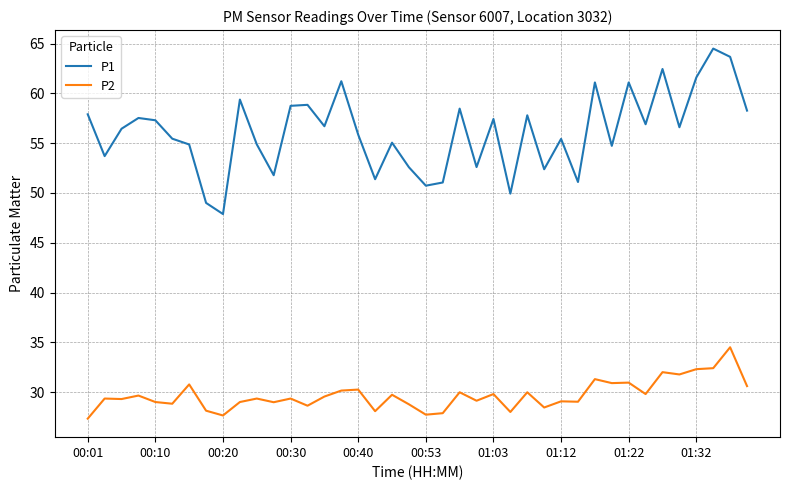

True or false: P2 and P1 intersect in this chart.

False